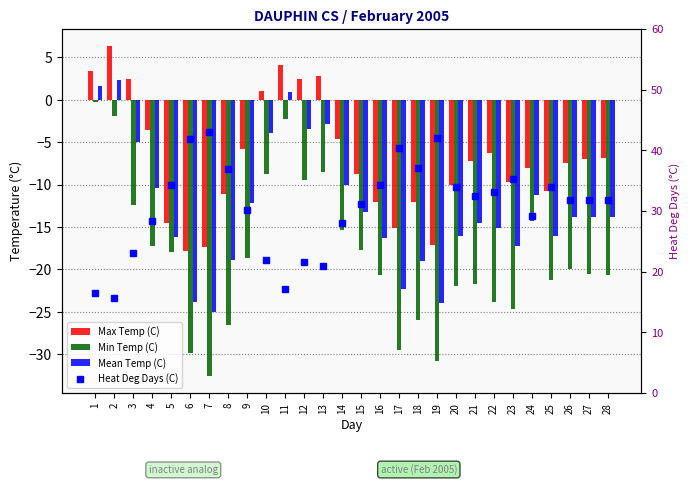

How many values in the Max Temp (C) series exceed -7?

12